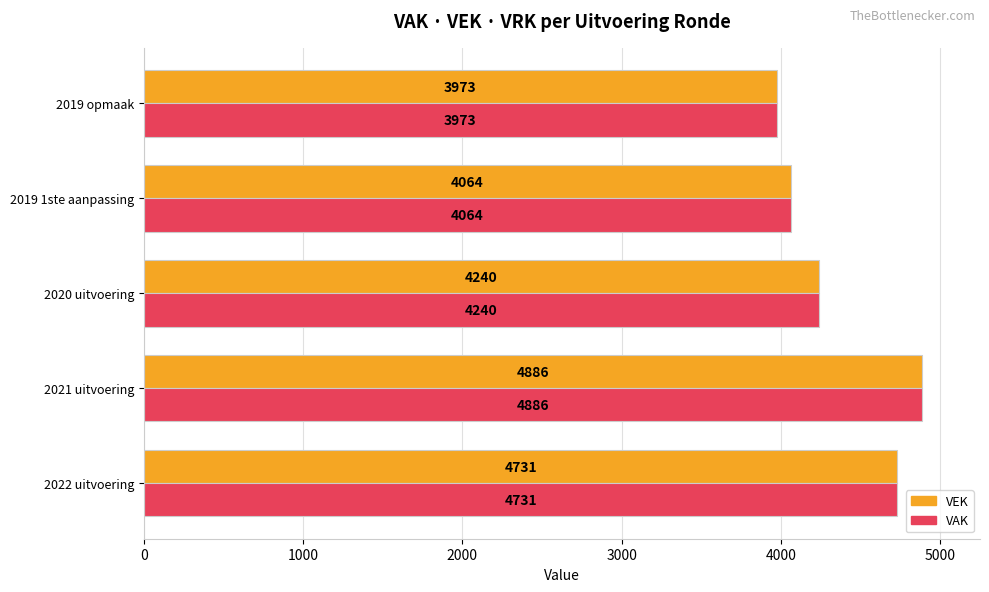

At which category is the sum across all series the highest?

2021 uitvoering